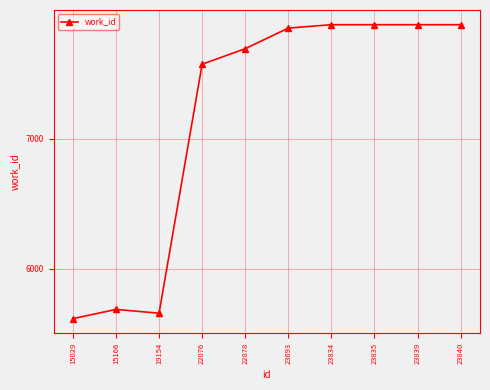

What is the smallest value displayed?

5616